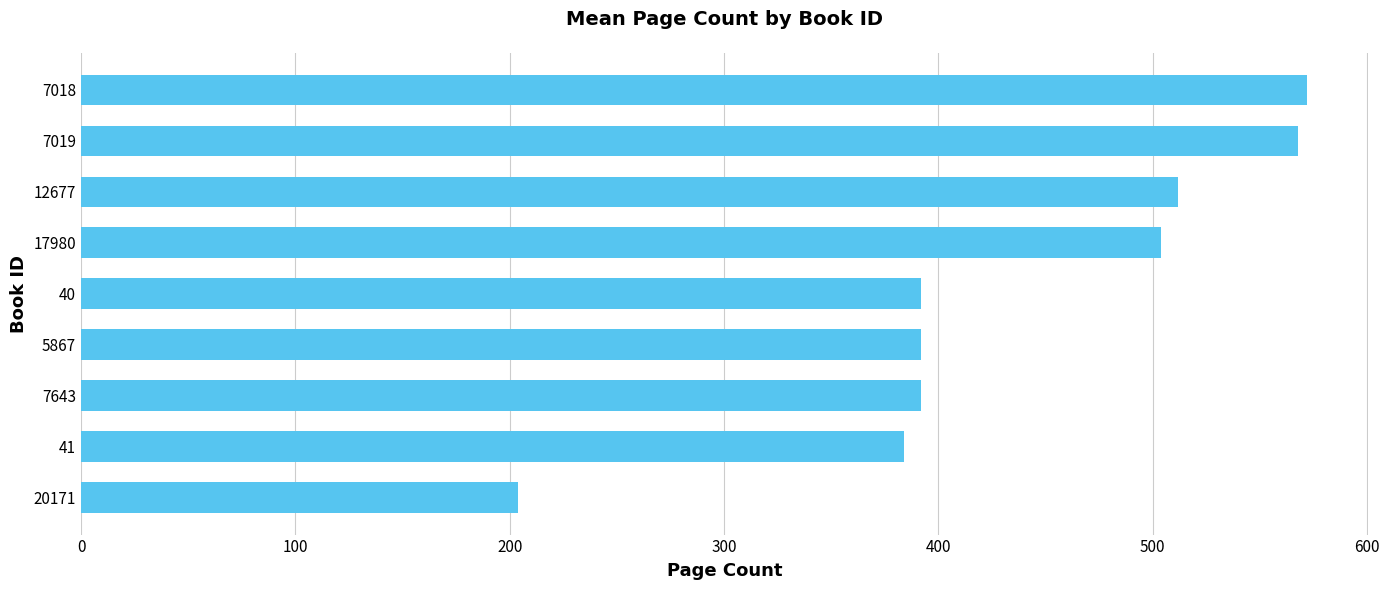

How many values are below 392?

2